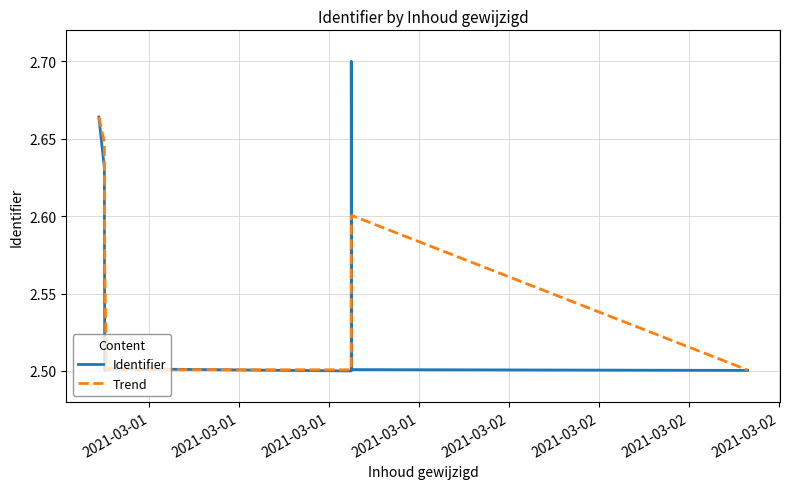

Rank the series by their average value, from highest to lowest.

Trend, Identifier